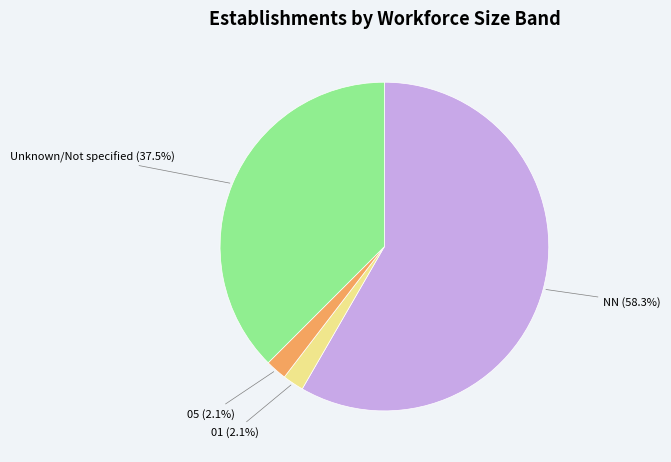

Which category has the biggest portion of the pie?

NN (58.3%)